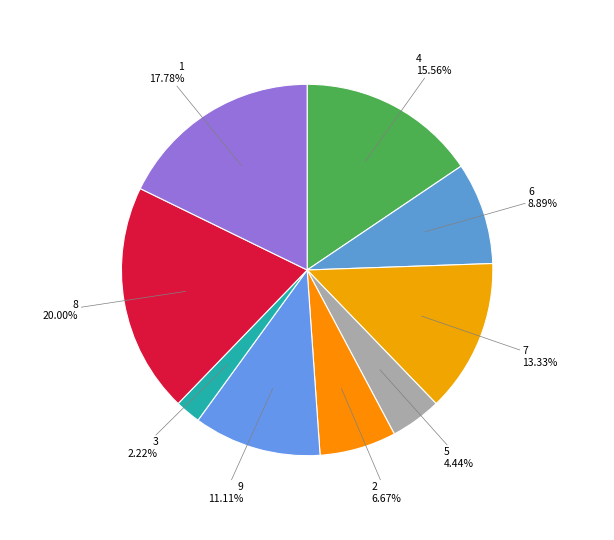

Count the number of slices in the pie.

9